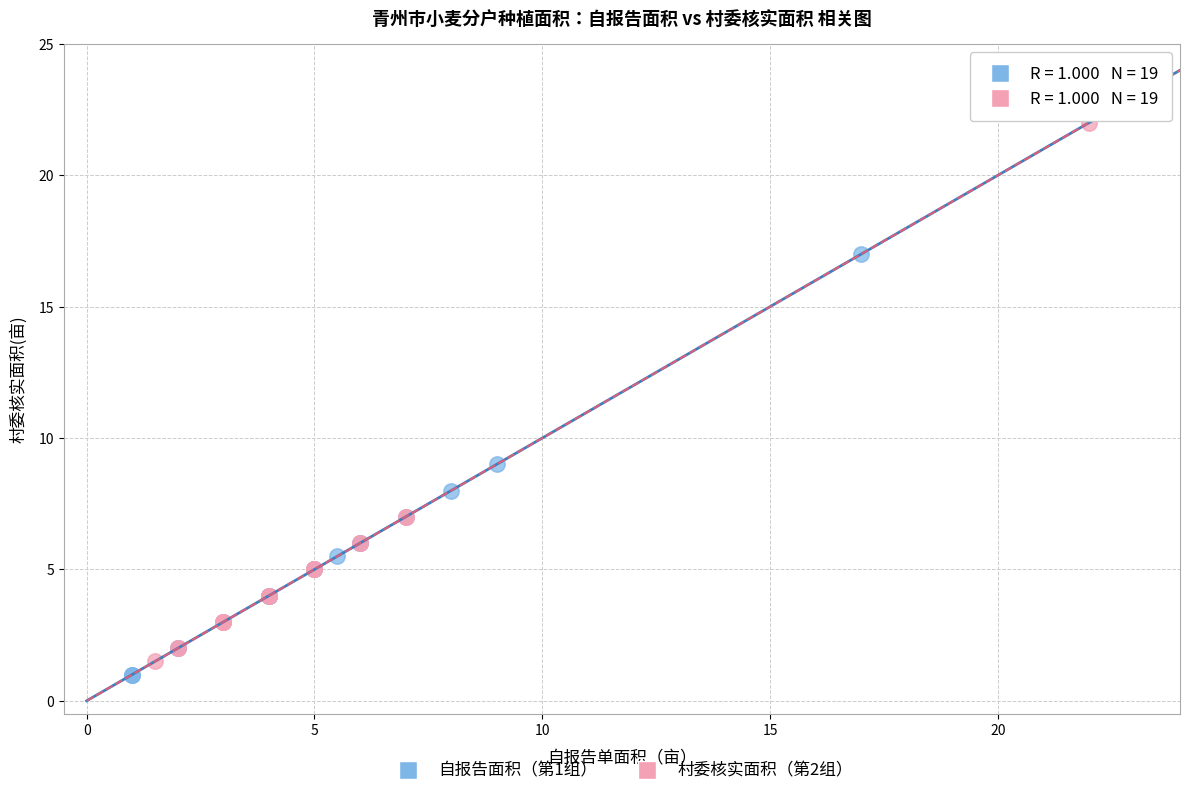

Which series contains the highest Y value?

村委核实面积（第2组）